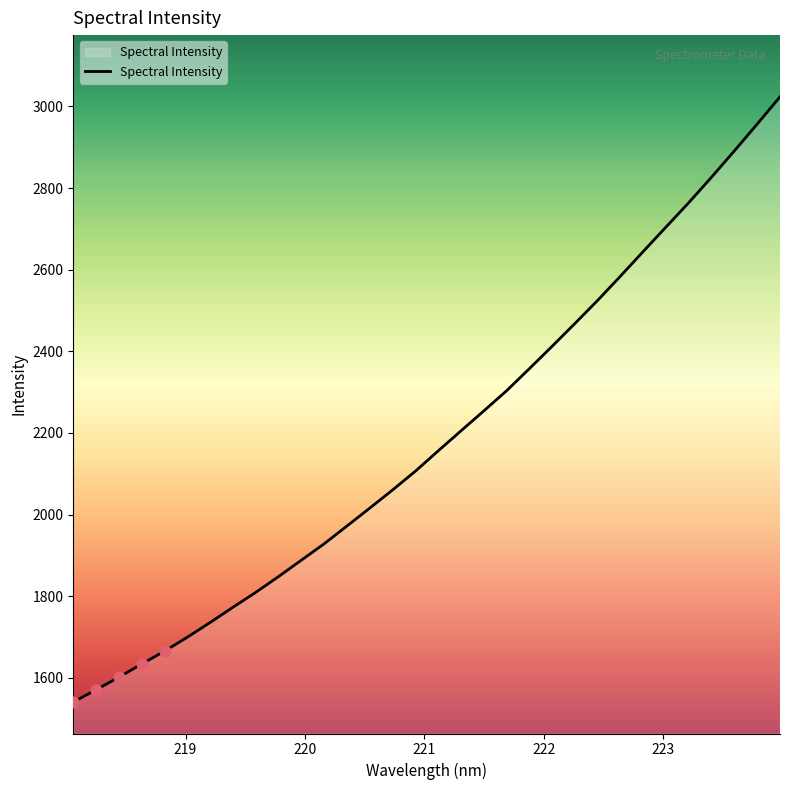

What is the maximum value shown in the chart?

3023.6